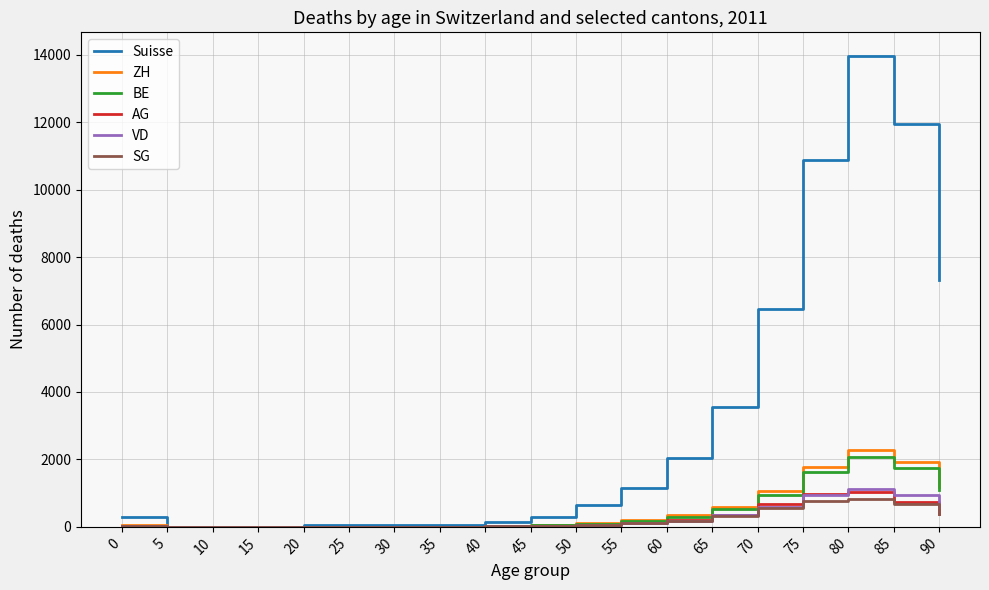

Is the value of BE at 60 greater than the value of Suisse at 55?

No